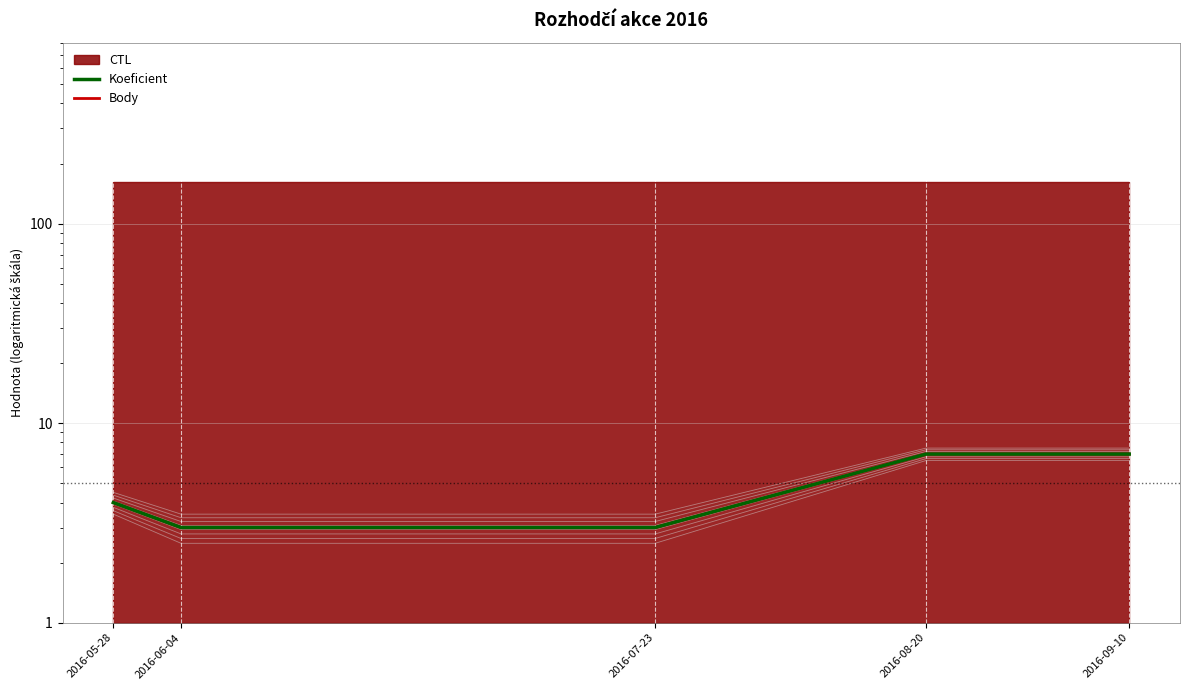

What position from the left is 2016-07-23?

3